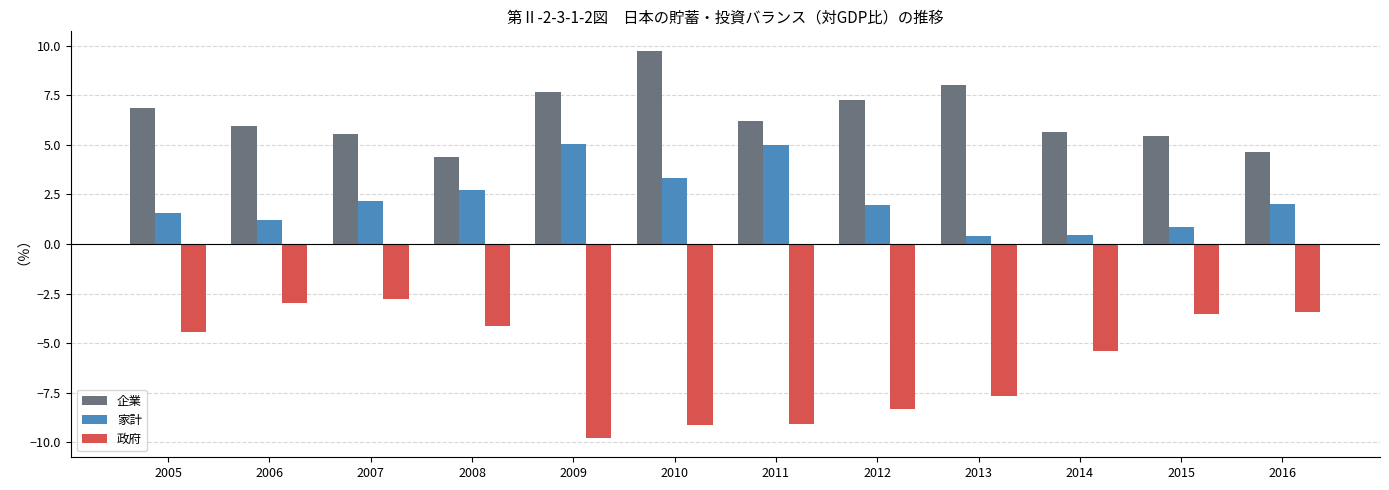

Reading left to right, list all the values displayed in this chart.

企業: 6.9	5.9	5.6	4.4	7.6	9.8	6.2	7.3	8.0	5.6	5.4	4.7
家計: 1.6	1.2	2.2	2.7	5.0	3.3	5.0	2.0	0.4	0.4	0.9	2.0
政府: -4.4	-3.0	-2.8	-4.1	-9.8	-9.1	-9.1	-8.3	-7.6	-5.4	-3.6	-3.4